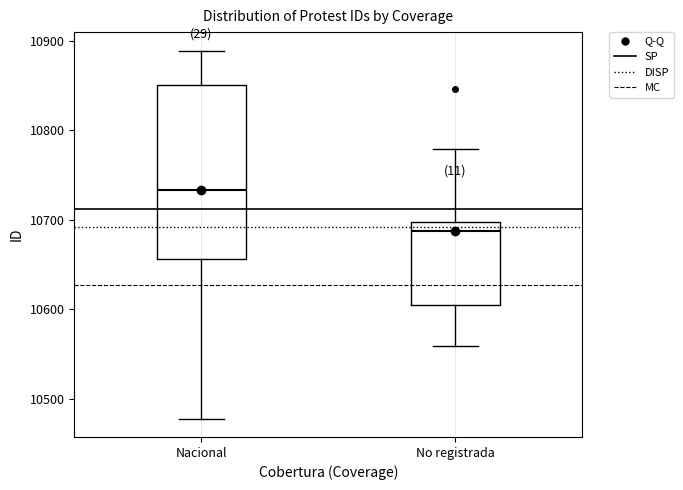

Reading left to right, transcribe this box plot: for each box, give where its median line is, the range the box spans, and where its two whiskers end, as read against the y-axis. The values are not printed on the chart, so give them approximately, as read against the axis.

Nacional: median 10730, box 10660 to 10850, whiskers 10480 to 10890
No registrada: median 10690, box 10610 to 10700, whiskers 10560 to 10780